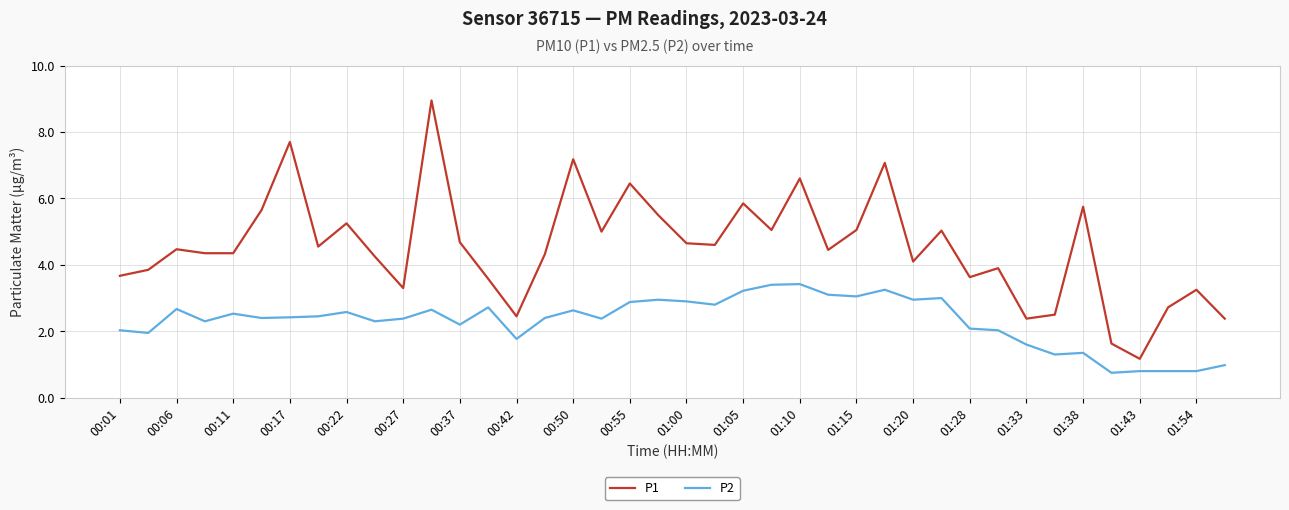

What is the difference between the second highest and second lowest values in the P1 series?

6.1